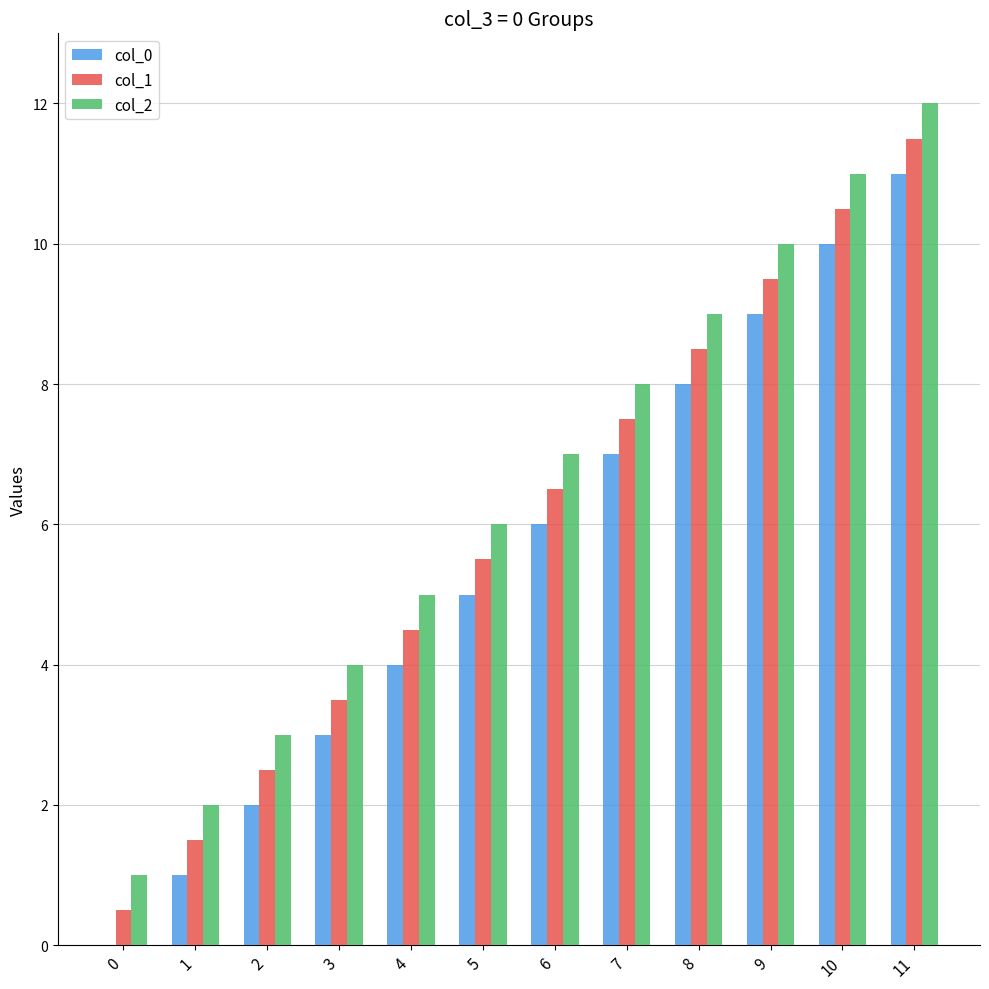

Which series has the largest total across all categories?

col_2